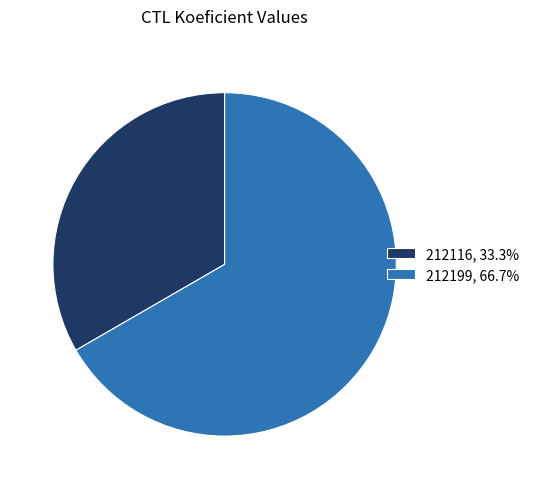

Do 212116 and 212199 together represent more than half of the pie?

Yes